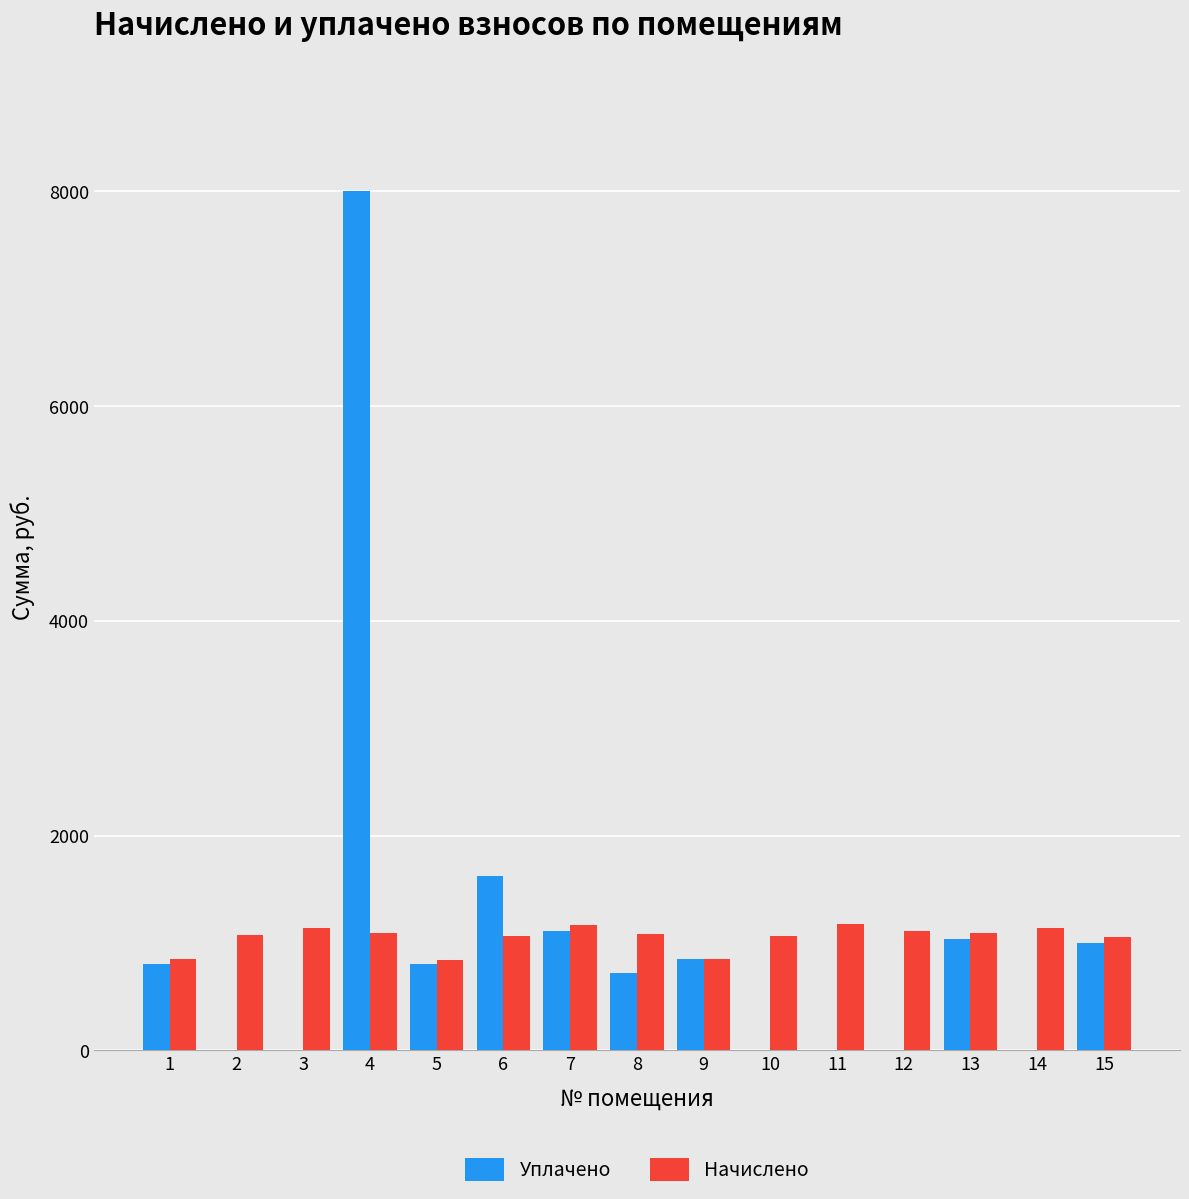

True or false: Начислено has a value of 1077.8 at 2.

True